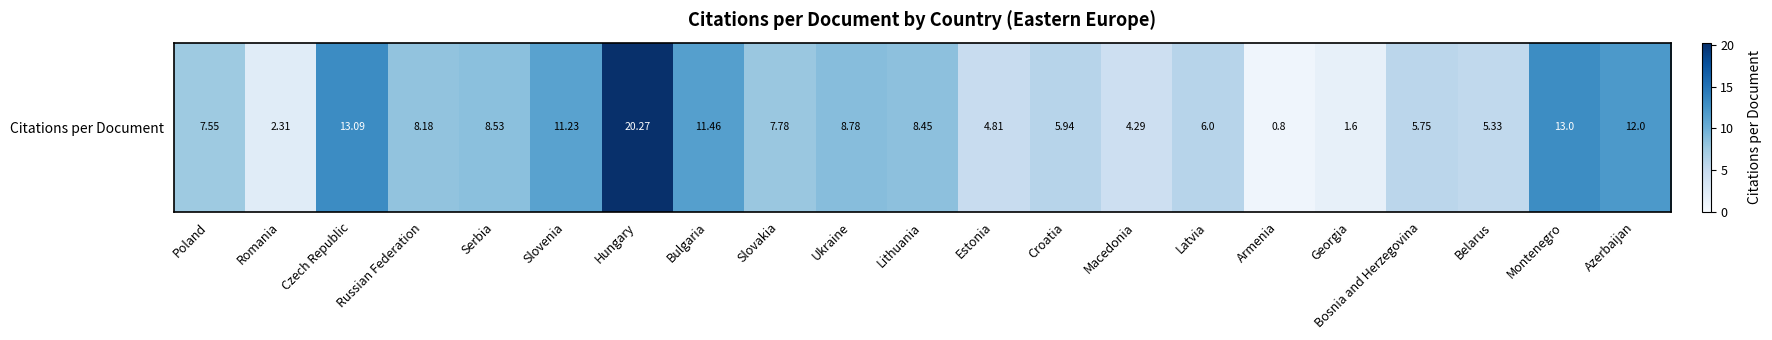

Which has a higher value, Croatia or Ukraine?

Ukraine